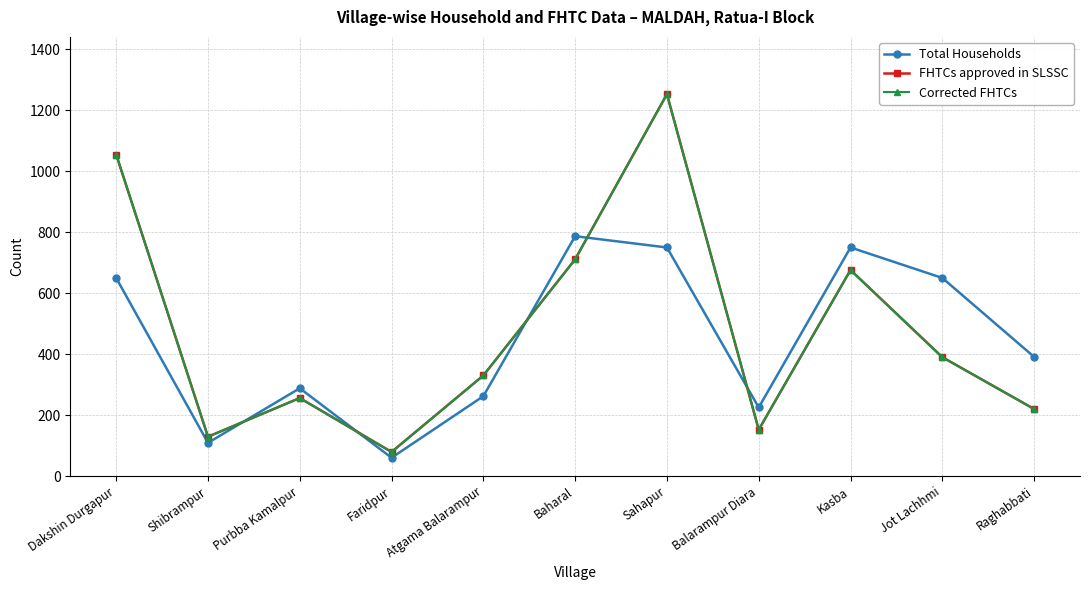

Which series has the largest total across all categories?

FHTCs approved in SLSSC